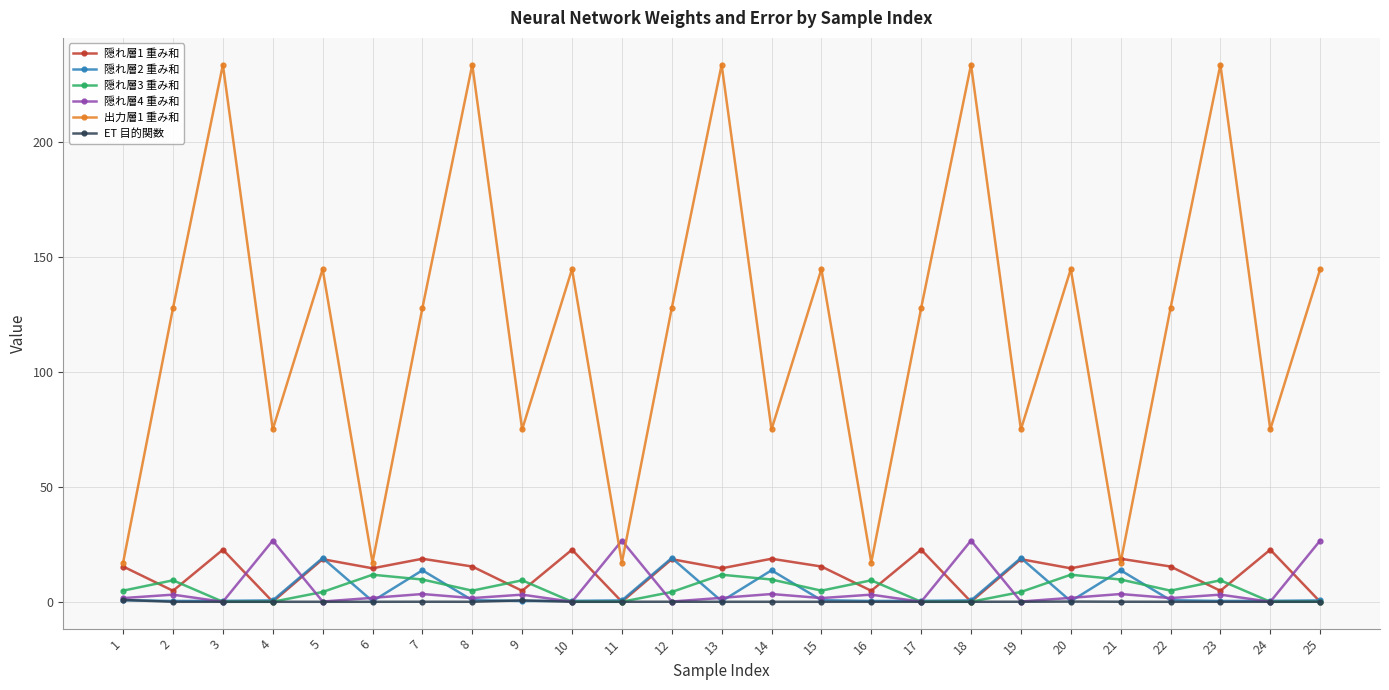

What is the sum of the 隠れ層2 重み和 values at 17 and 9?

0.8